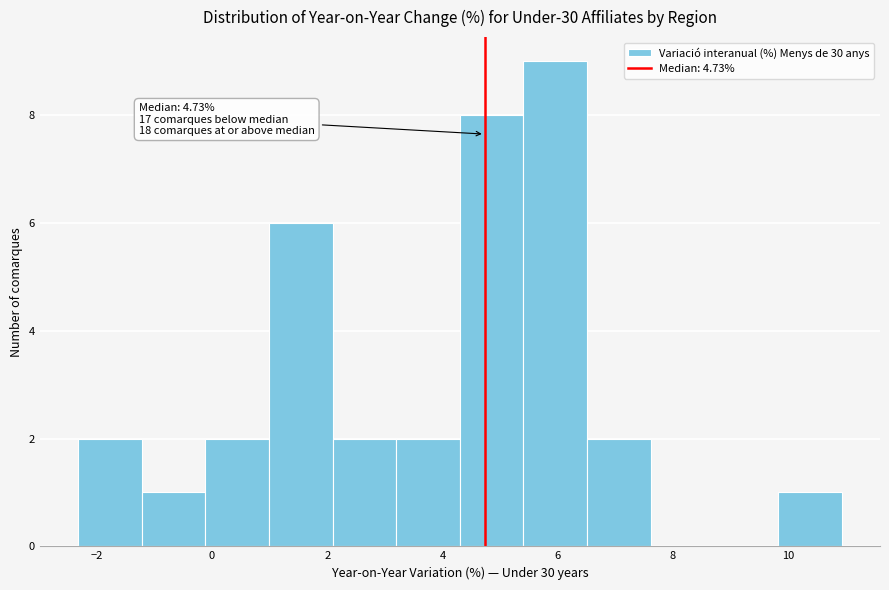

Over which range of the x-axis is the bar tallest?

5.4 to 6.6